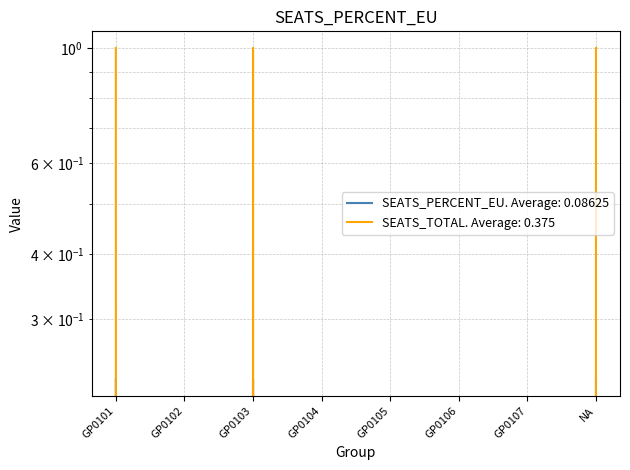

How many lines are shown in the chart?

2